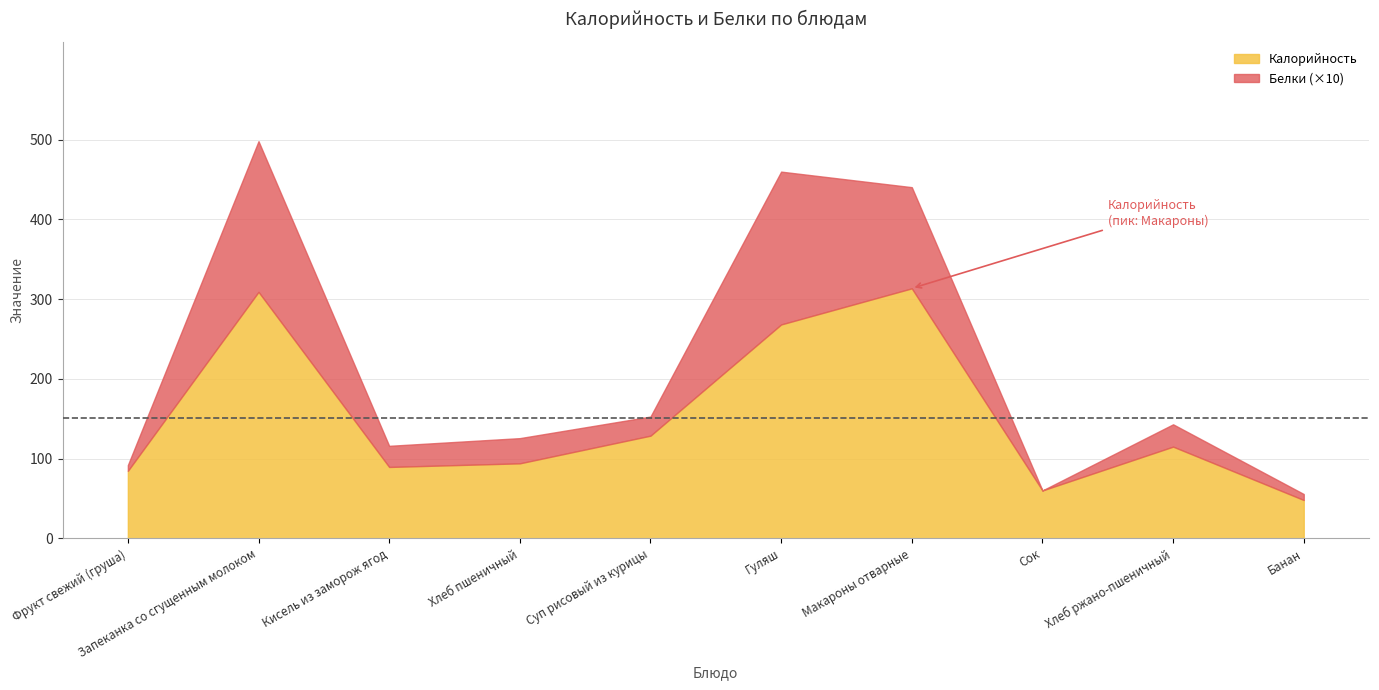

What is the label of the 1st point from the left?

Фрукт свежий (груша)